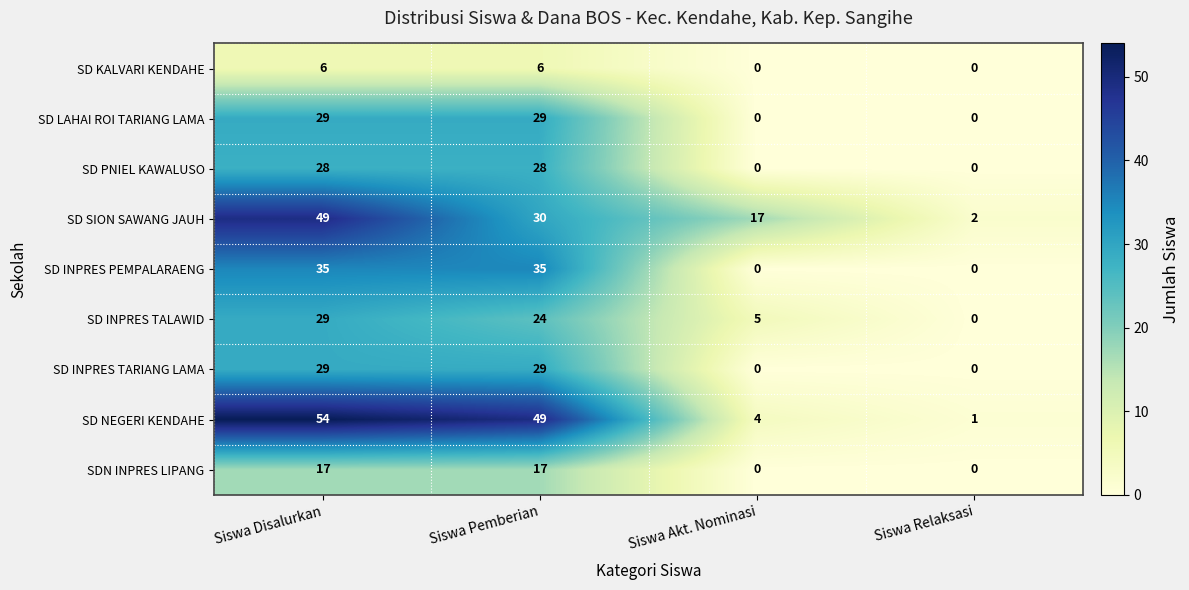

At which category does the chart reach its peak across all series?

Siswa Disalurkan